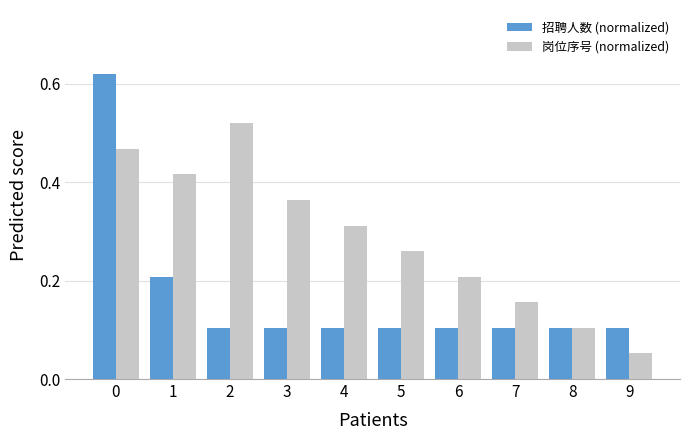

Count the 招聘人数 (normalized) values in the range 0 to 1.

10